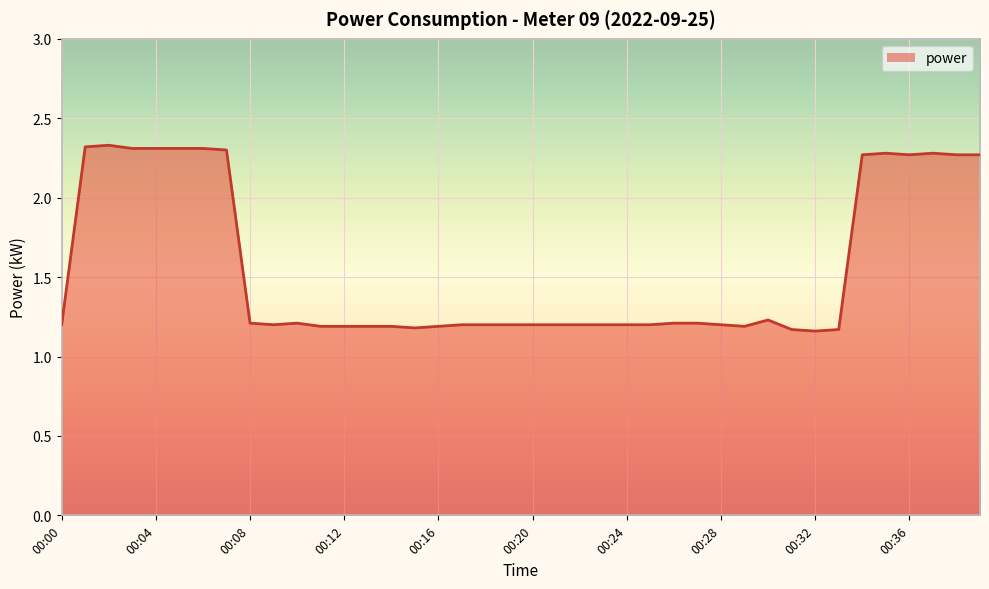

Is this an area chart (filled region under the line)?

Yes